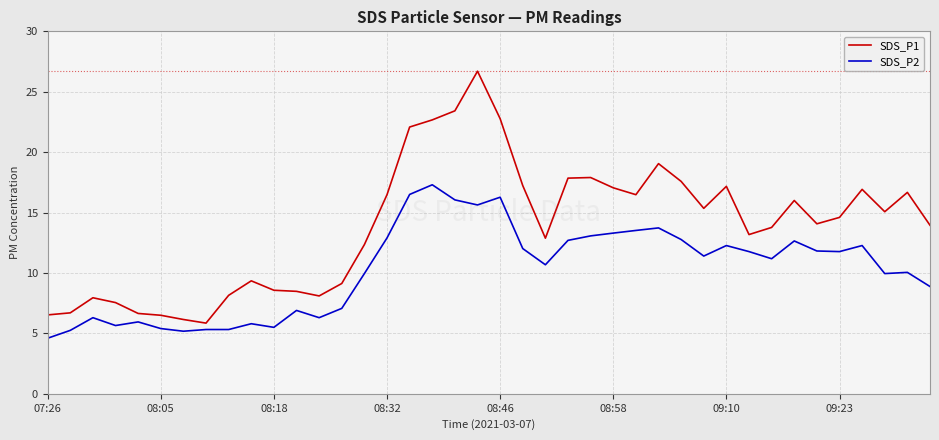

Rank the series by their maximum value, from highest to lowest.

SDS_P1, SDS_P2